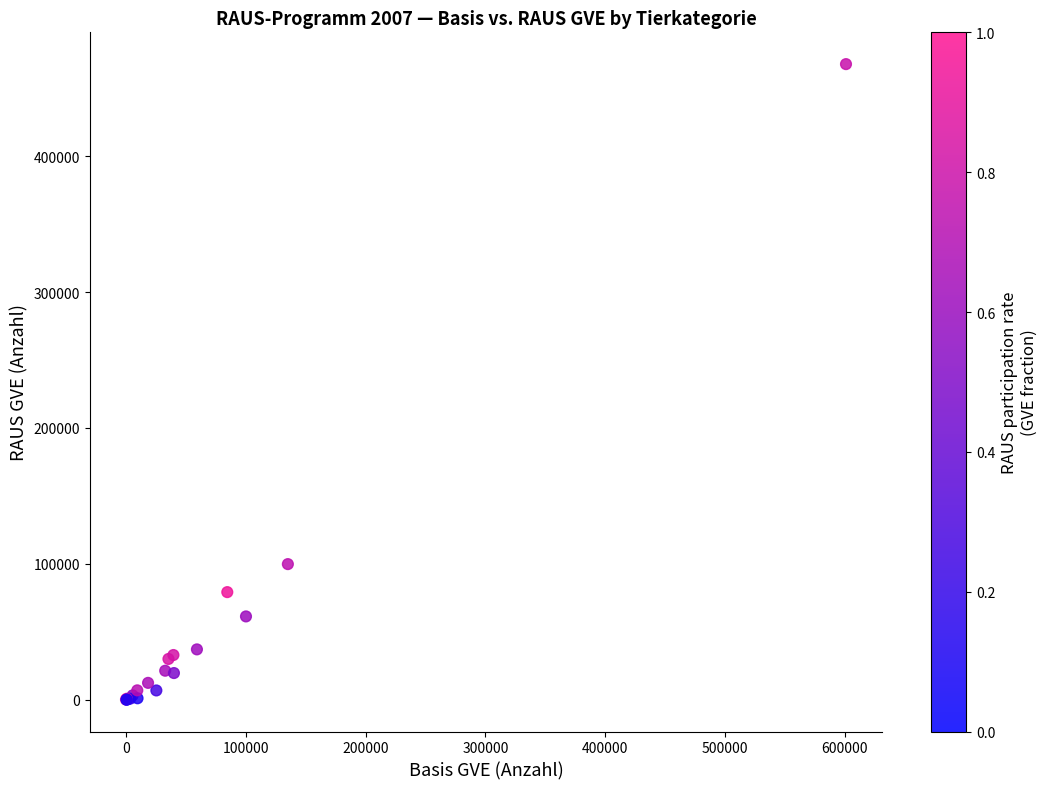

What Y value in the scatter plot is closest to 233890?

99825.4